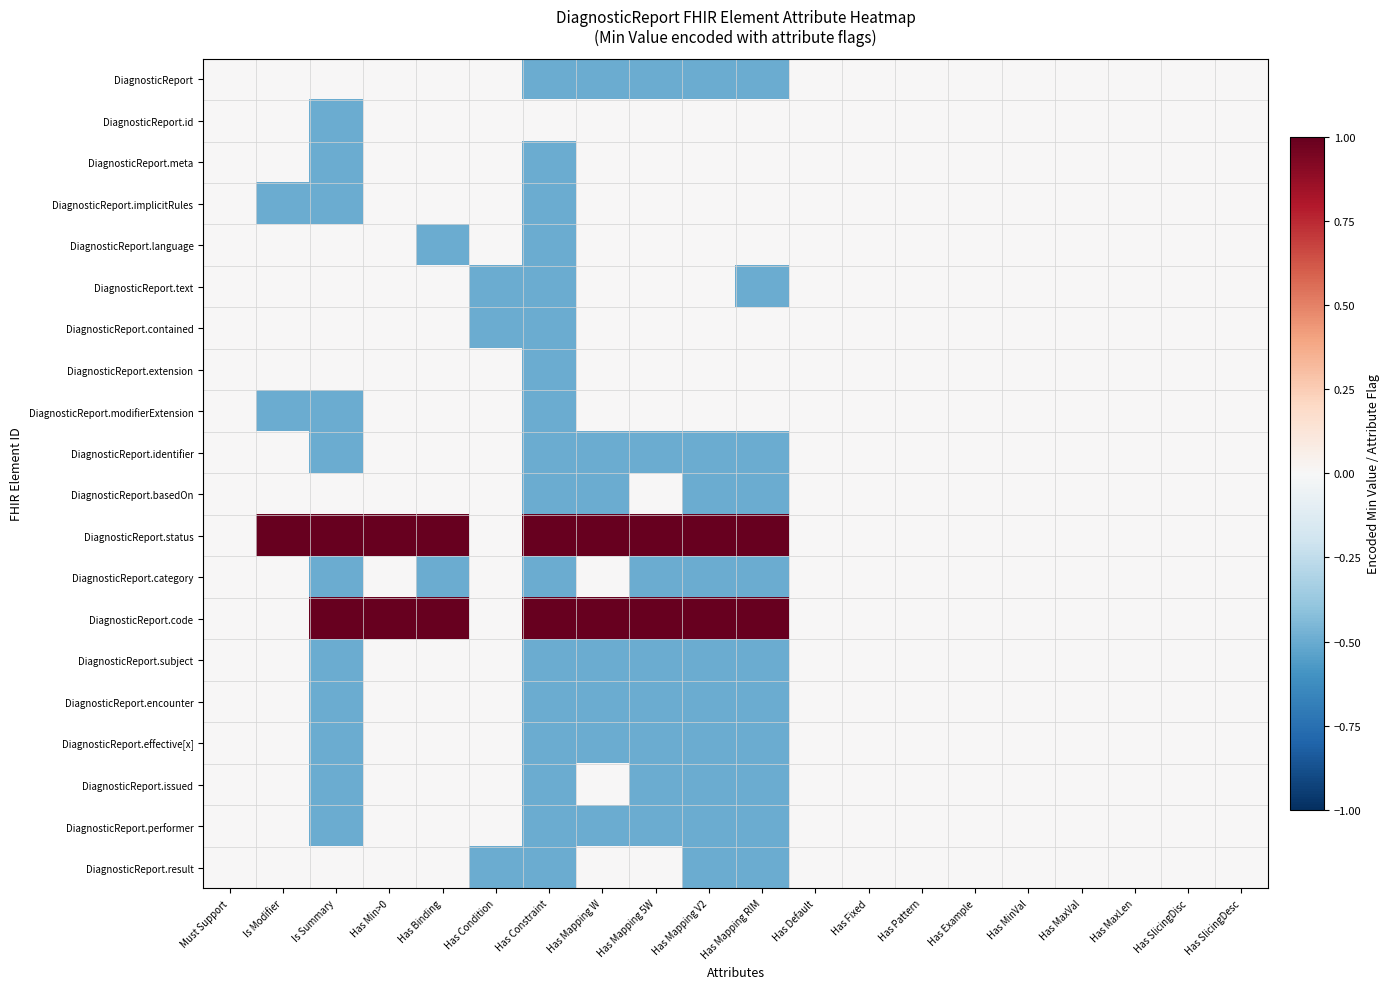

At how many categories does at least one series exceed 0?

9